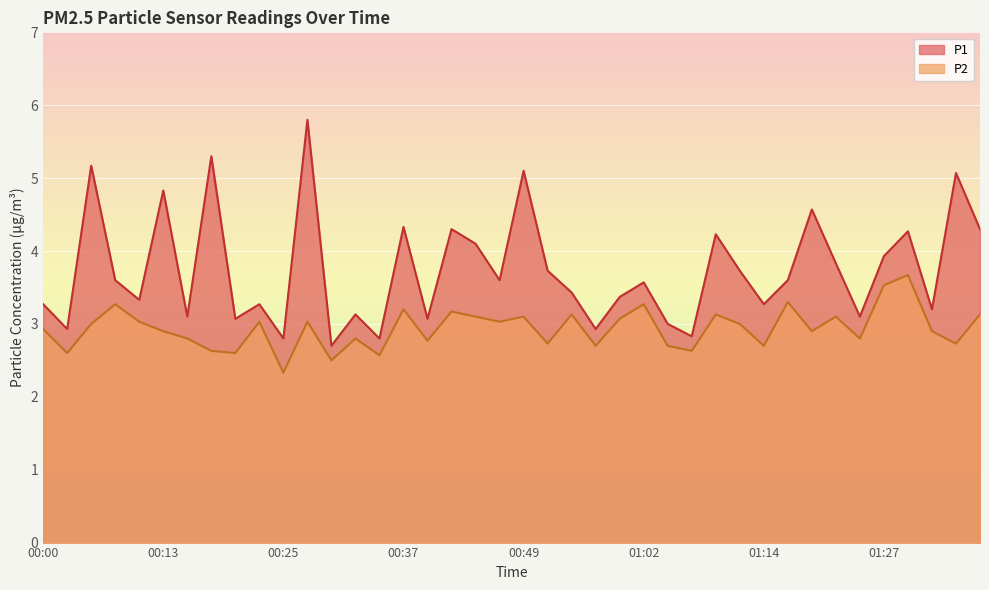

Is it true that P2 equals 6.2 at 01:29?

False